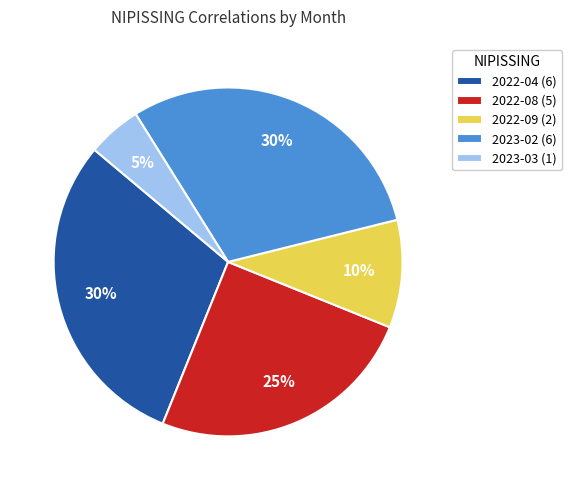

To the nearest percent, what is the combined percentage of 2022-08 (5) and 2023-03 (1)?

30%